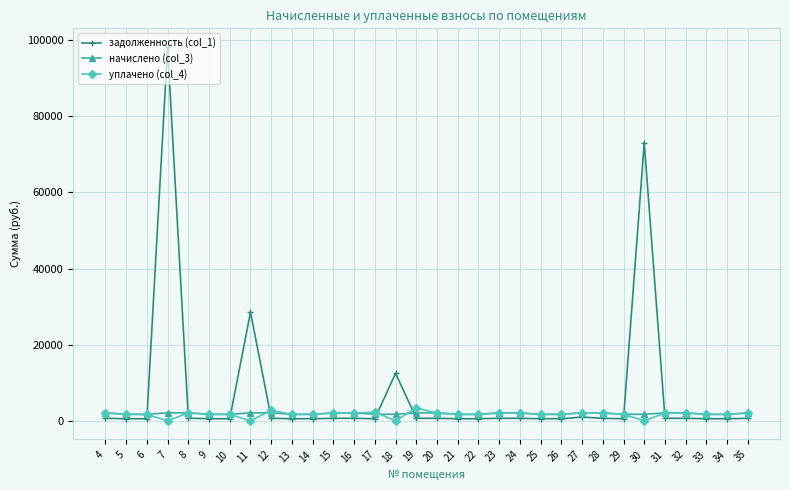

Which series has the largest range (max minus min)?

задолженность (col_1)